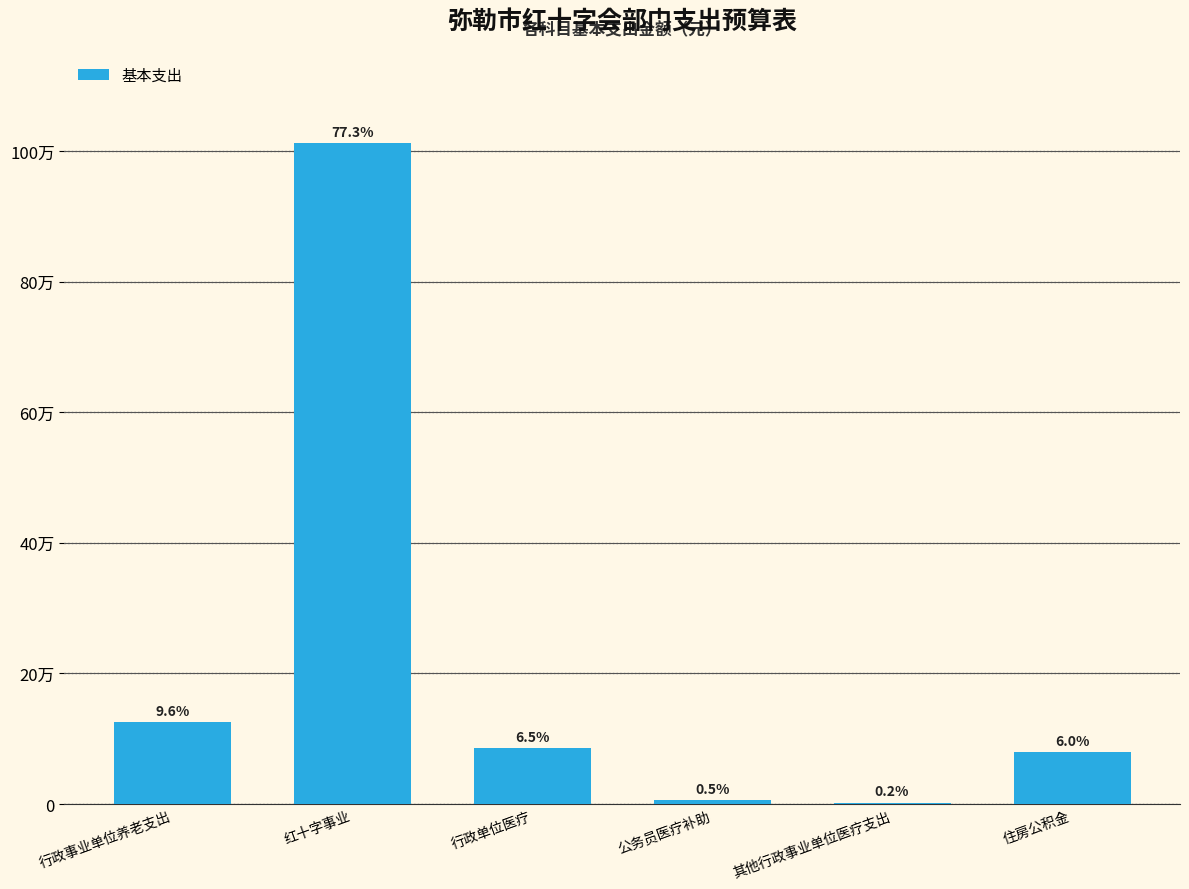

Is it true that the value at 行政事业单位养老支出 is 174862?

False